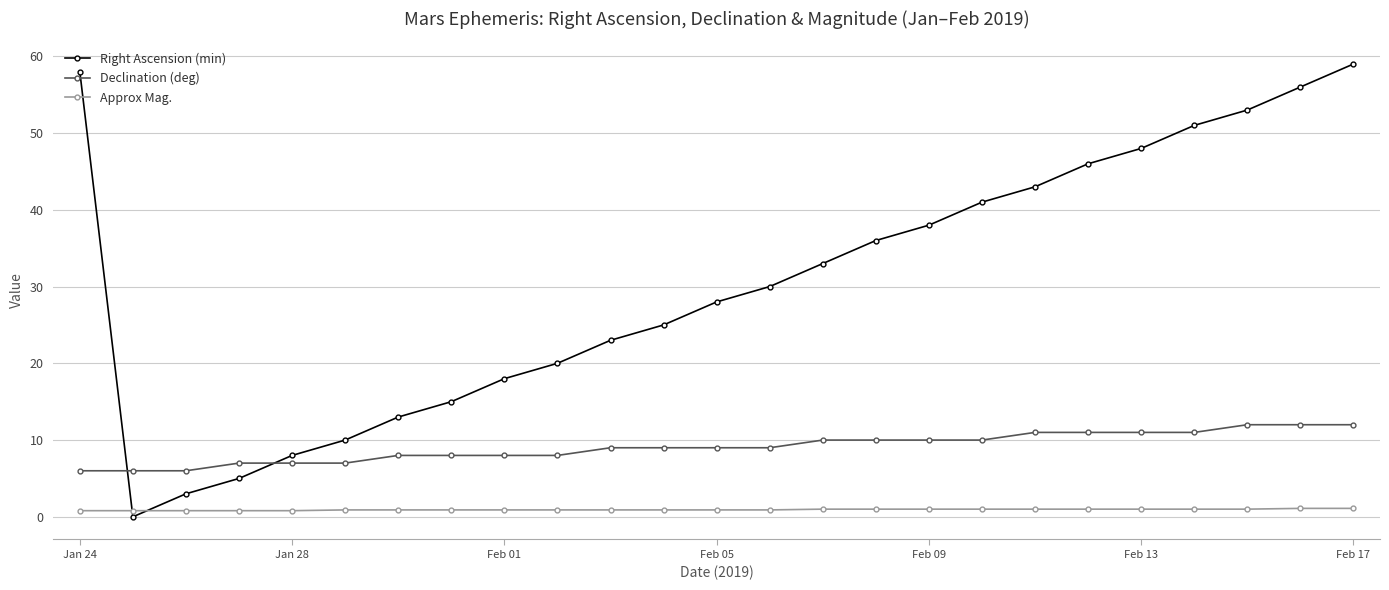

List the series in order of their overall mean, highest first.

Right Ascension (min), Declination (deg), Approx Mag.